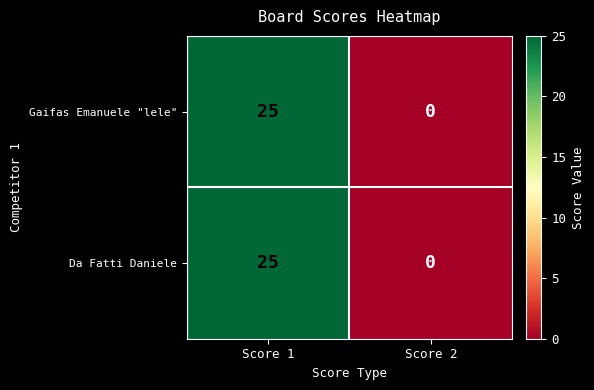

The Da Fatti Daniele series shows -15 at Score 2. True or false?

False